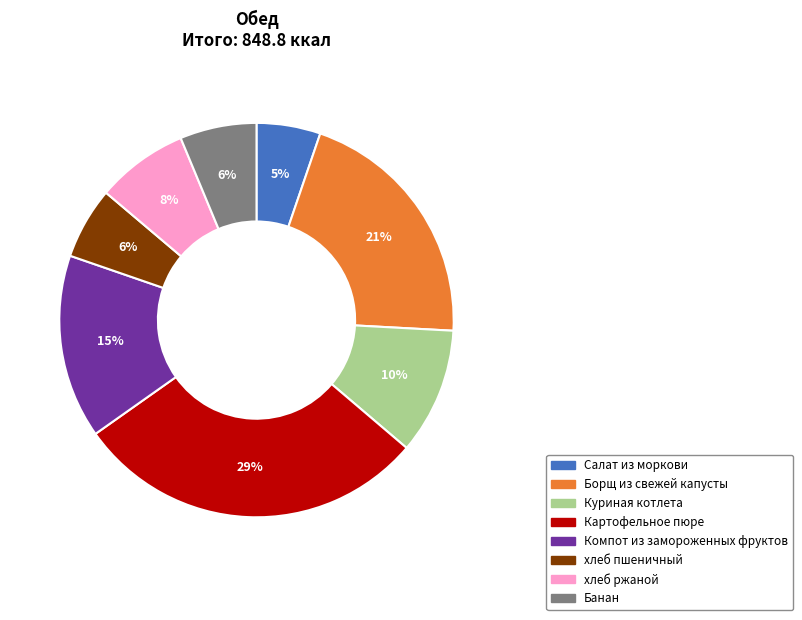

To the nearest percent, what is the combined percentage of Борщ из свежей капусты and Салат из моркови?

26%